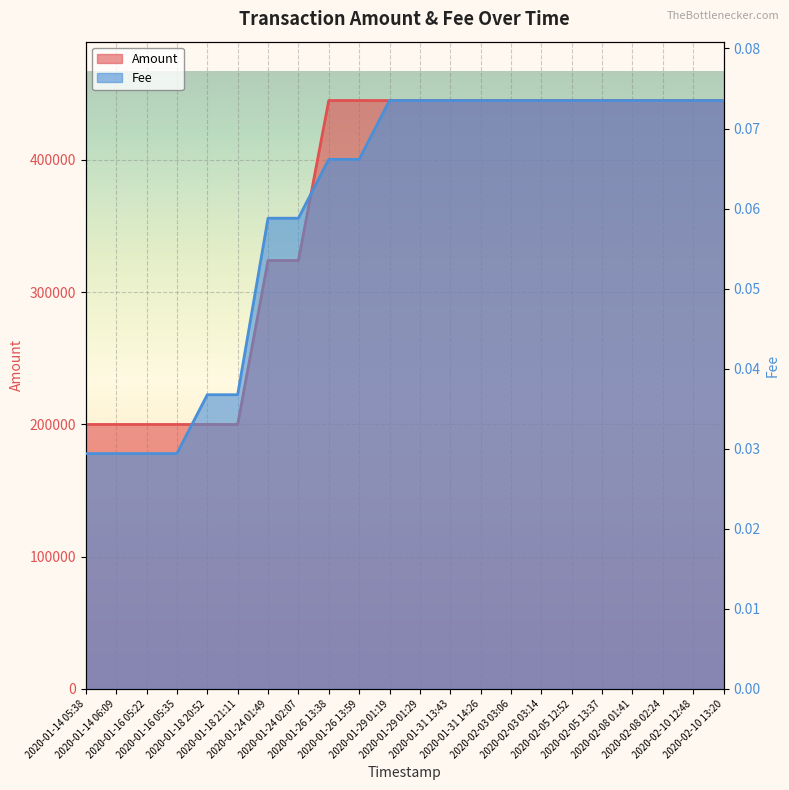

Which series changed the most between 2020-02-10 12:48 and 2020-02-10 13:20?

Amount